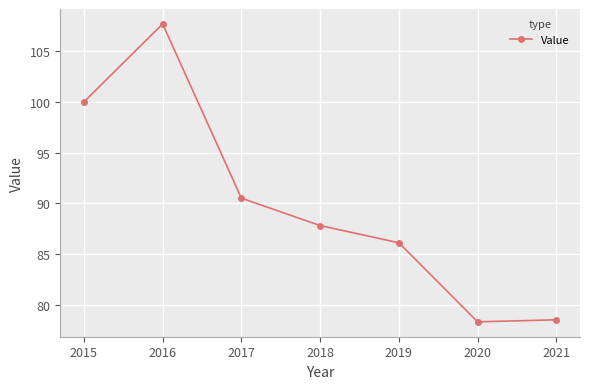

Where is the first local minimum?

2020